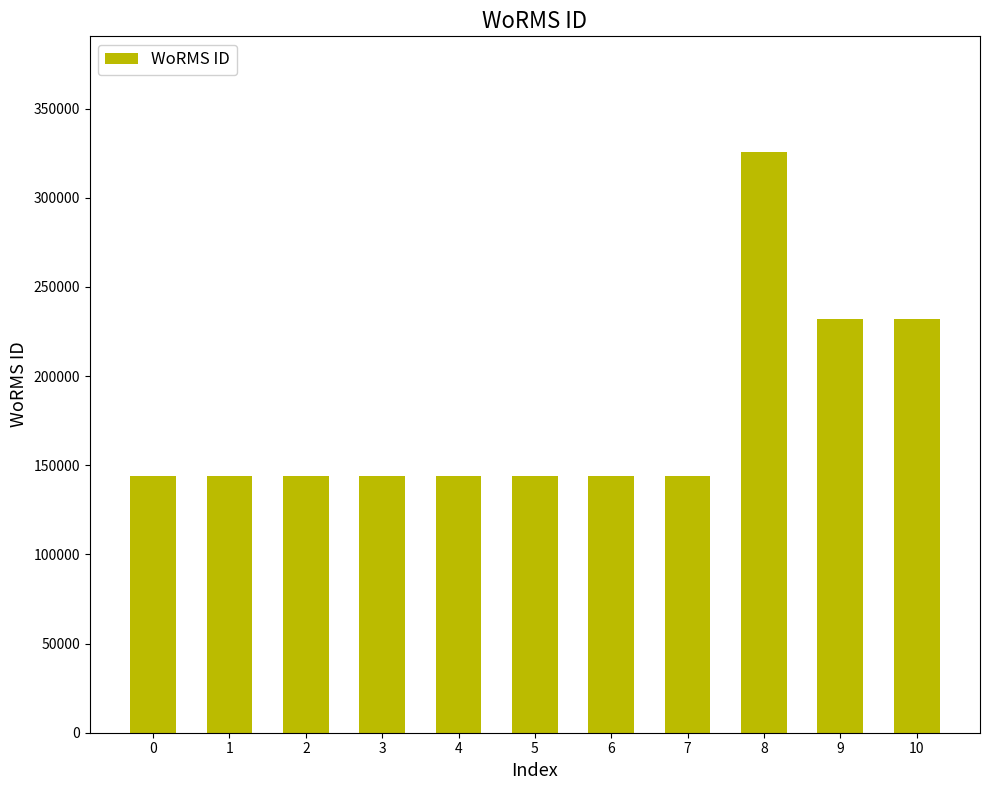

What is the maximum value shown in the chart?

325486